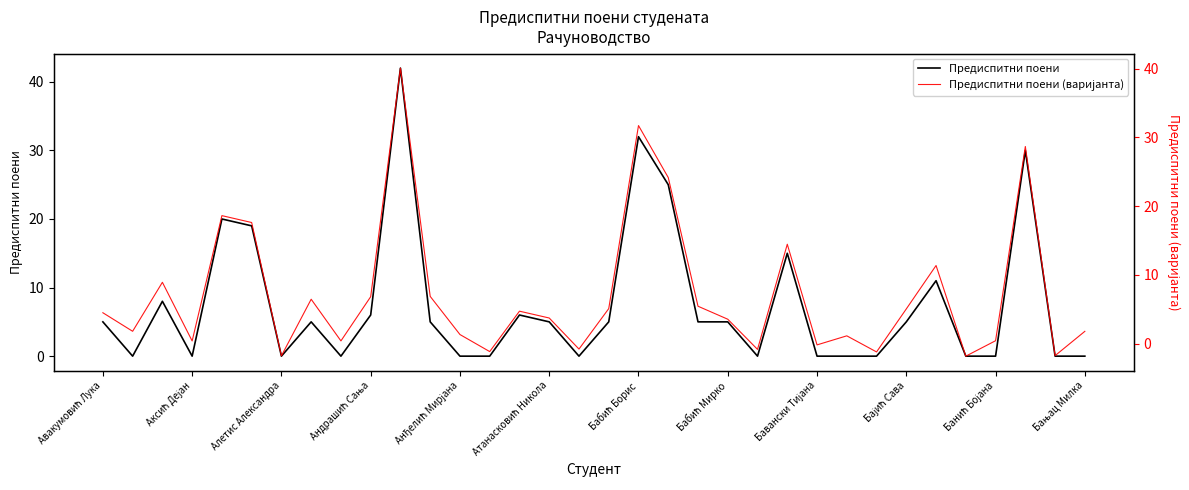

What is the difference between the second highest and minimum values in the Предиспитни поени (варијанта) series?

33.5